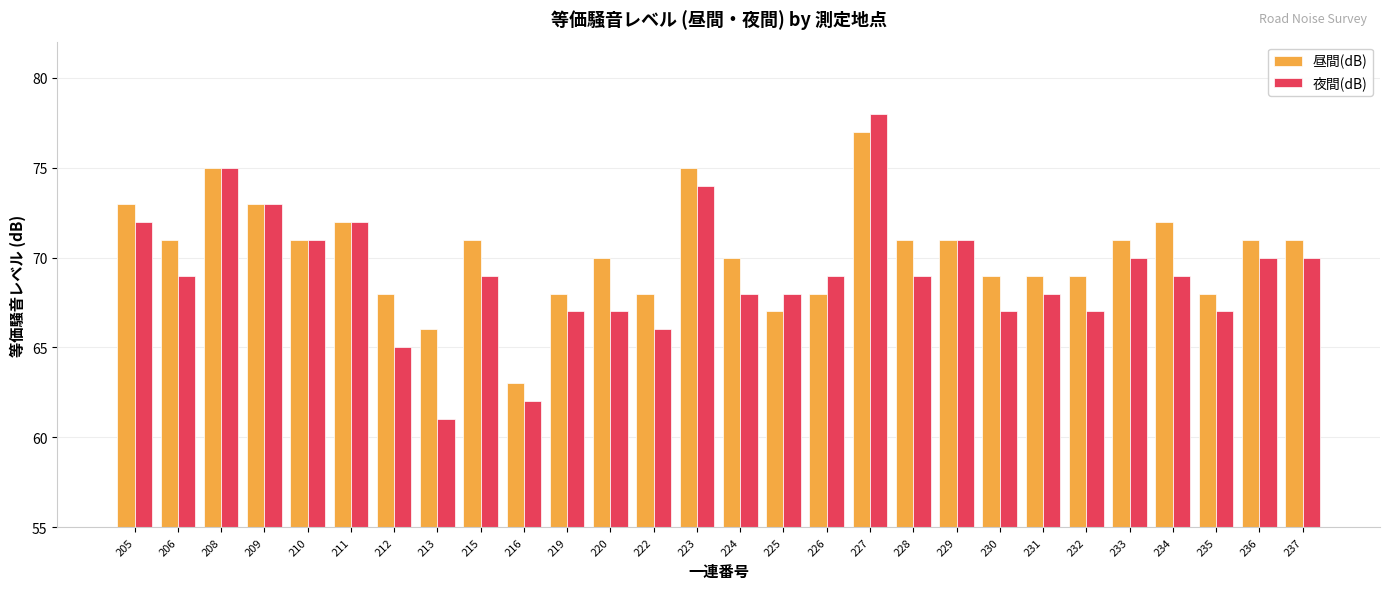

What is the approximate value of 昼間(dB) at 236, to the nearest 10?

70